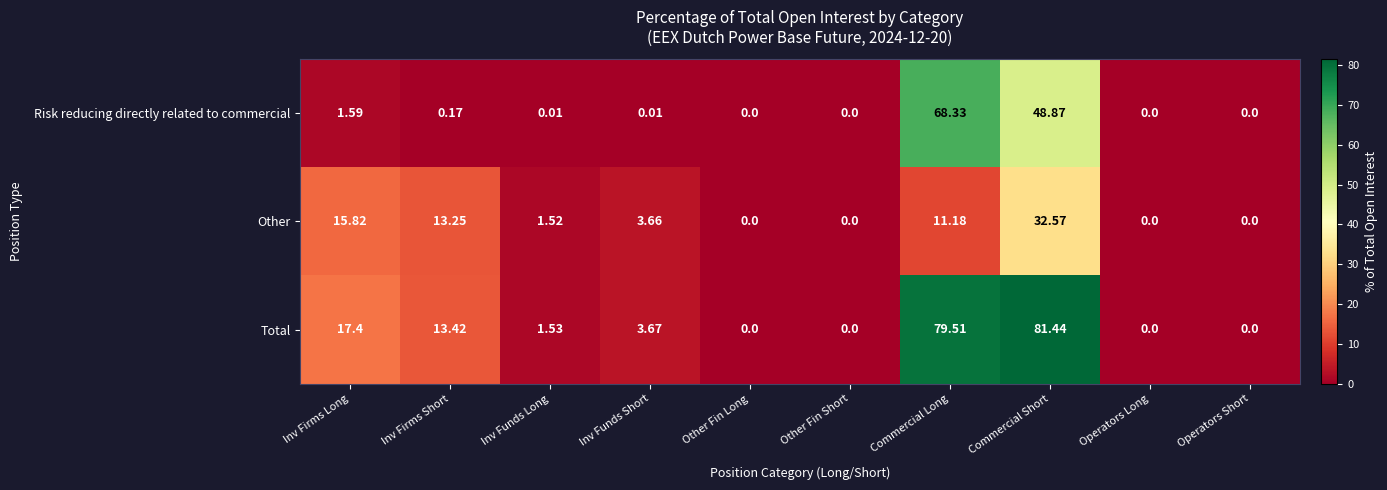

At which label is Other closest to 16?

Inv Firms Long